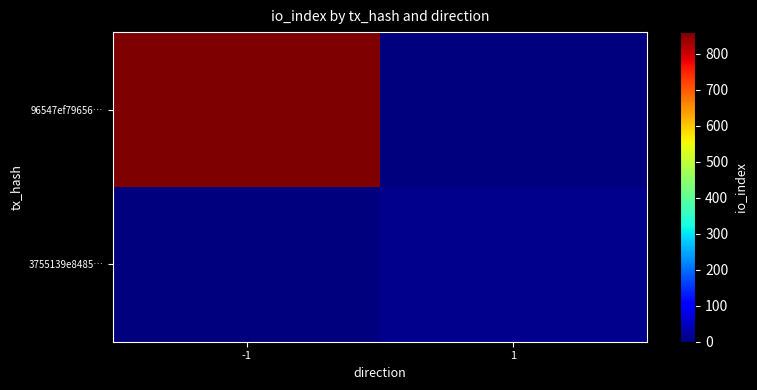

At which category does the chart reach its peak across all series?

-1